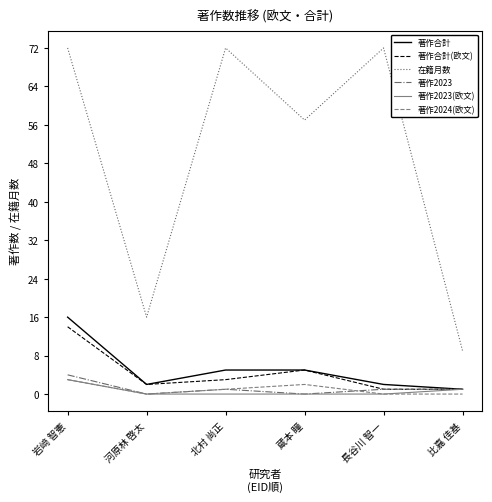

True or false: 著作合計 and 著作2024(欧文) intersect in this chart.

False